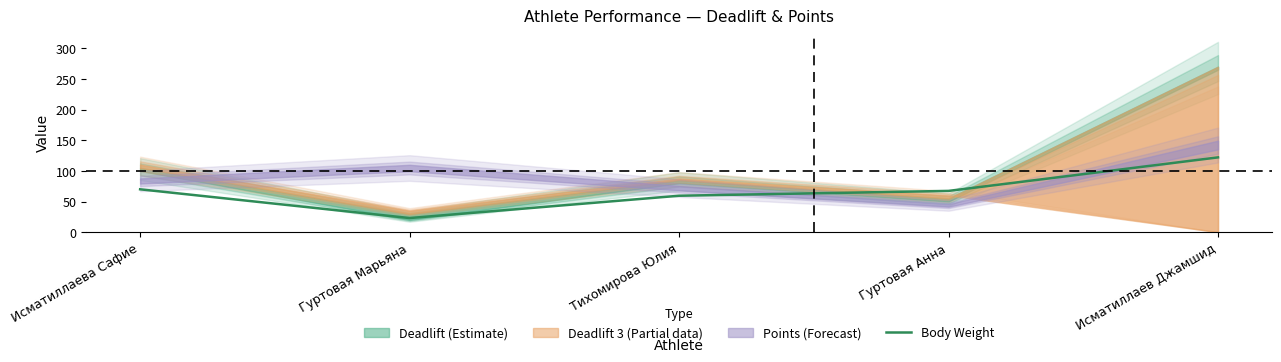

Which category has the lowest value across all series?

Гуртовая Марьяна